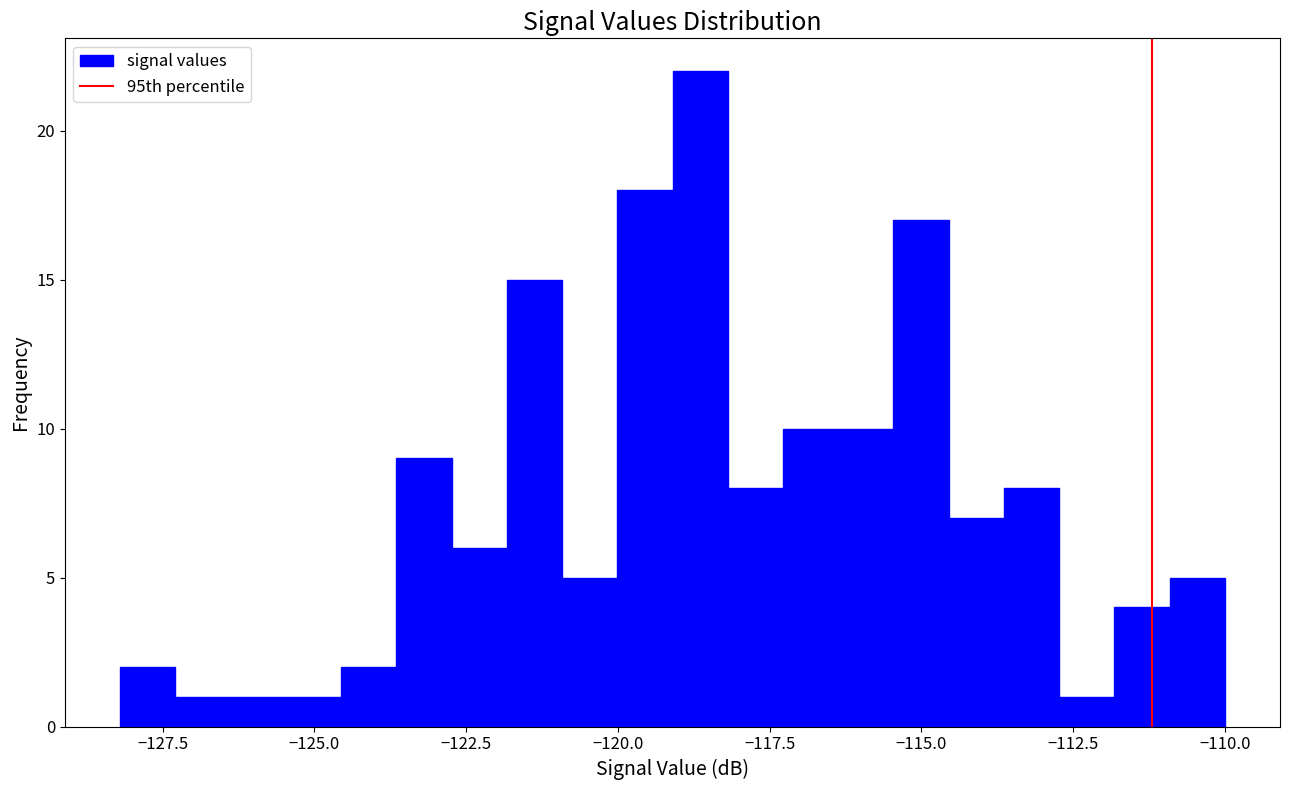

Read against the x-axis, roughly where is the centre of the tallest bar?

-118.5